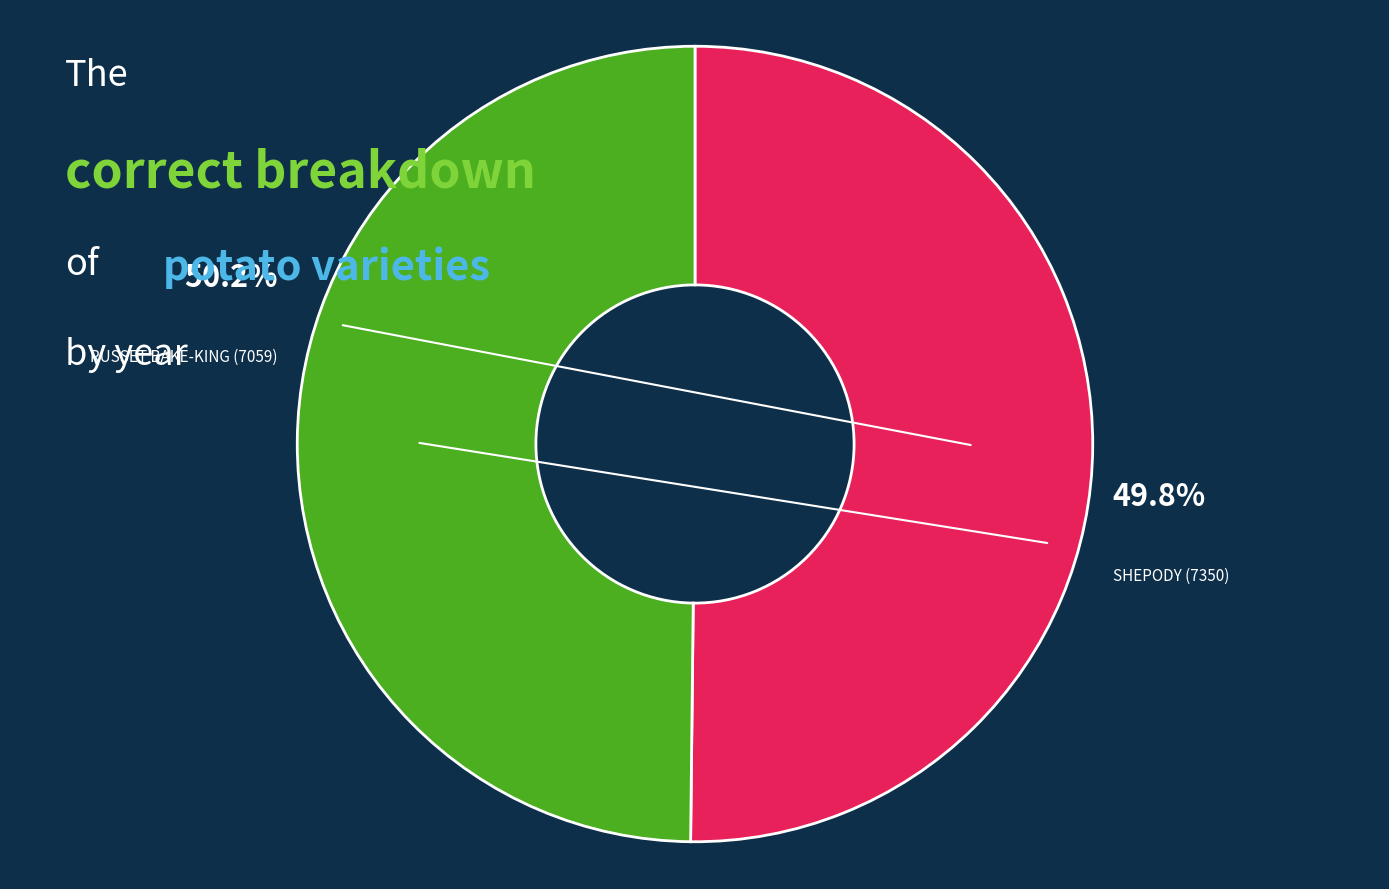

How many slices are in this pie chart?

2